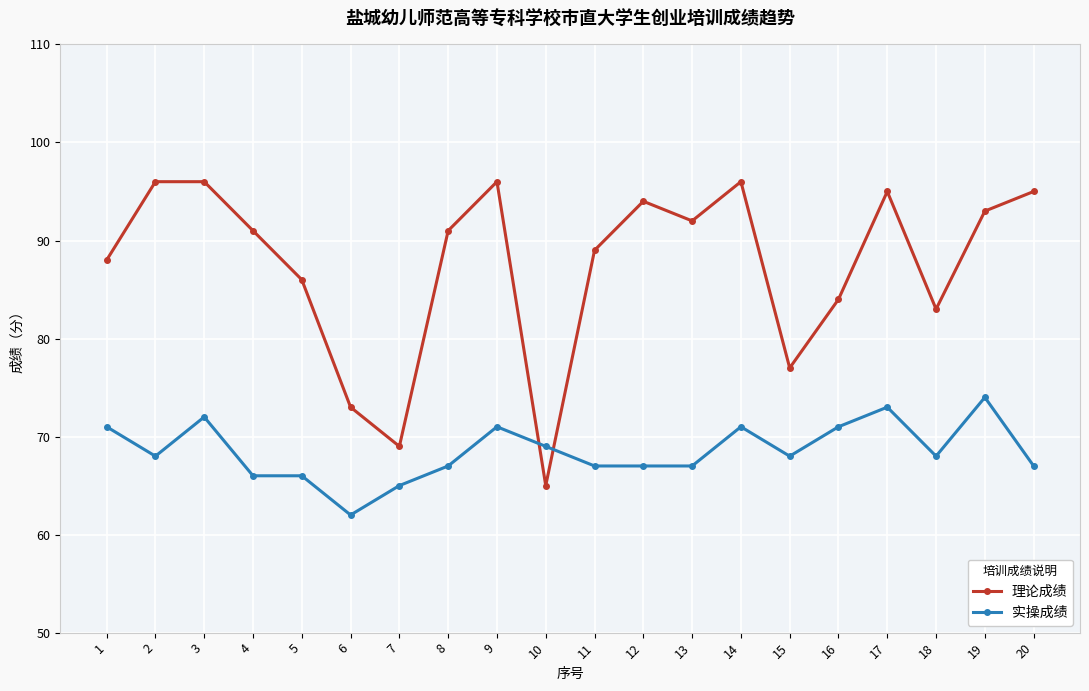

What are all the series names shown in the legend?

理论成绩, 实操成绩